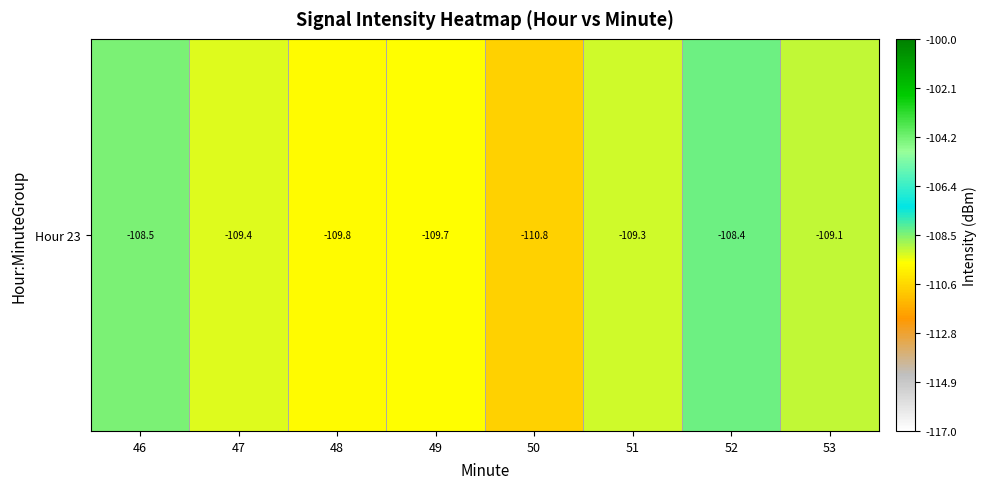

Where does the data first go above -109?

46